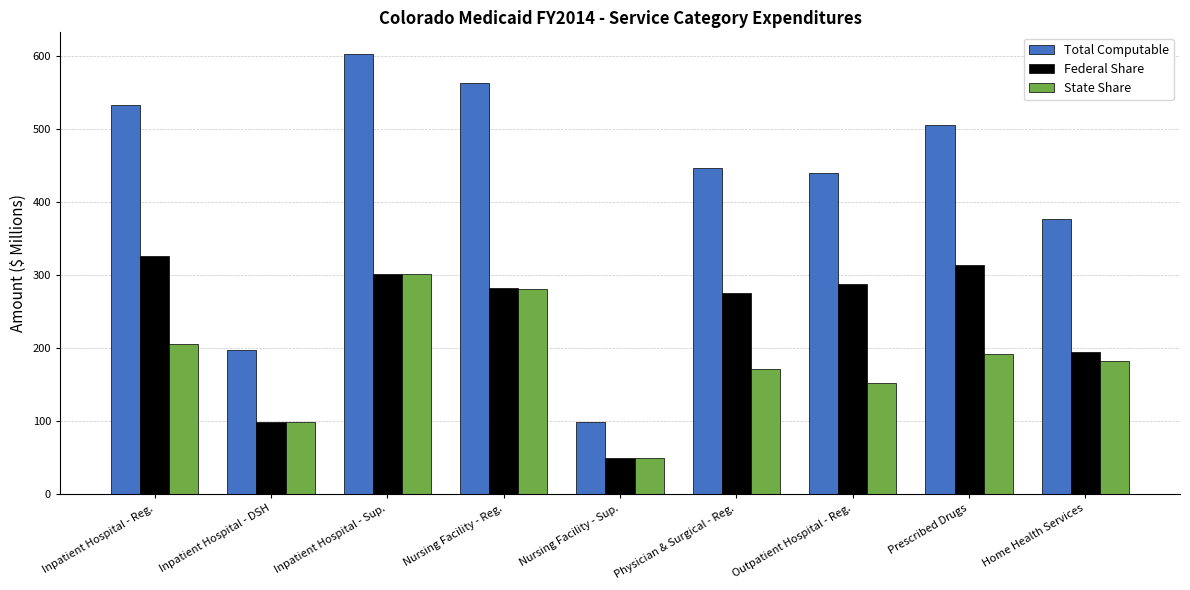

How many data points does each series have?

9